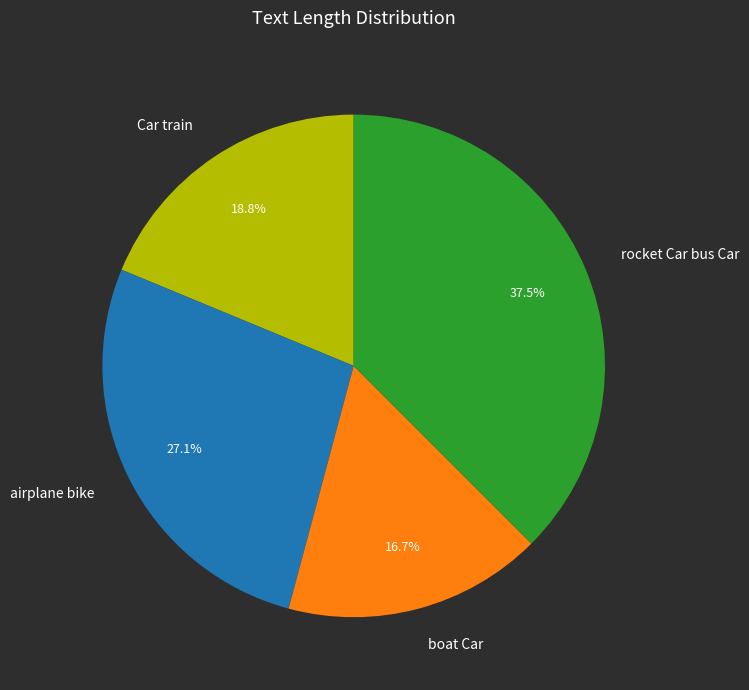

The airplane bike slice represents 27% of the pie. True or false?

True